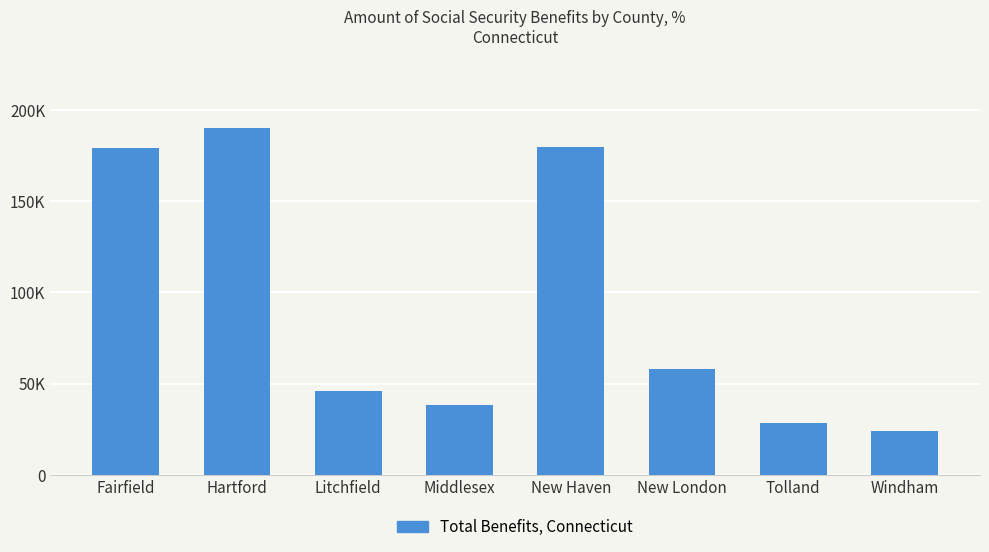

Does the chart contain any negative values?

No